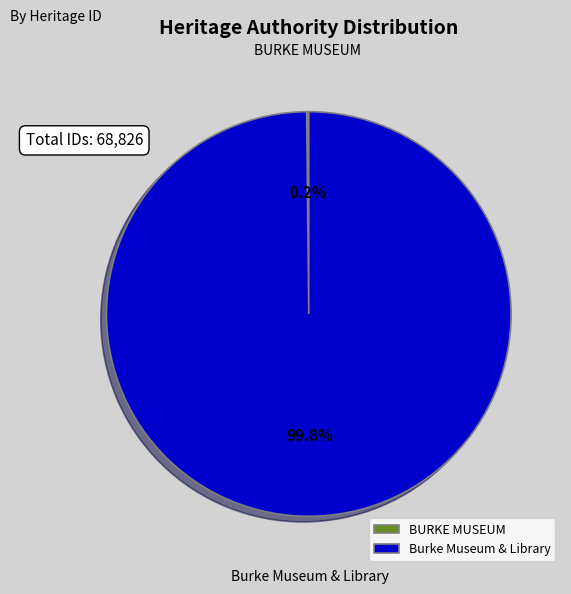

To the nearest percent, what percentage of the pie is Burke Museum & Library?

100%